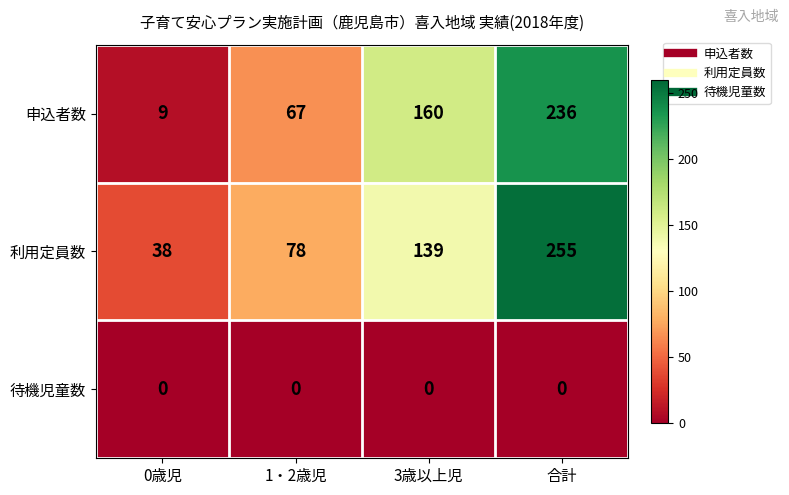

Is it true that 申込者数 equals 237 at 3歳以上児?

False